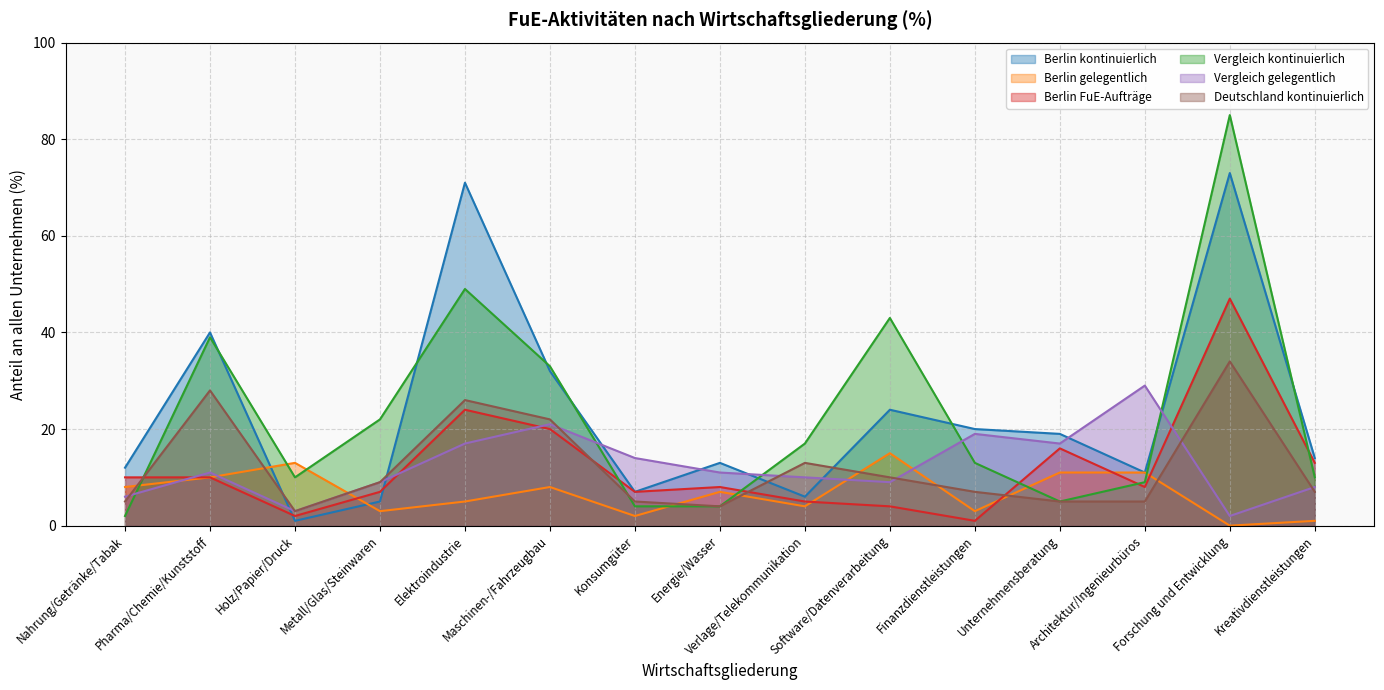

What is the label of the 12th point from the left?

Unternehmensberatung